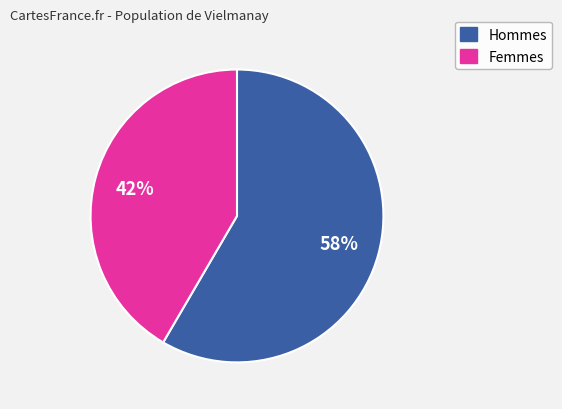

To the nearest percent, what is the average slice percentage?

50%